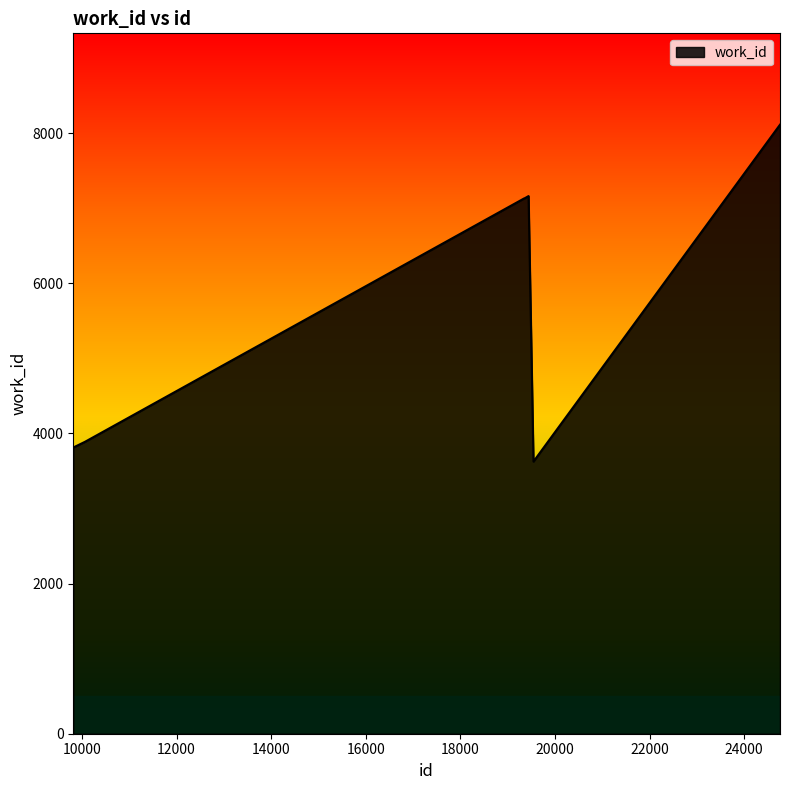

What is the minimum value shown in the chart?

3626